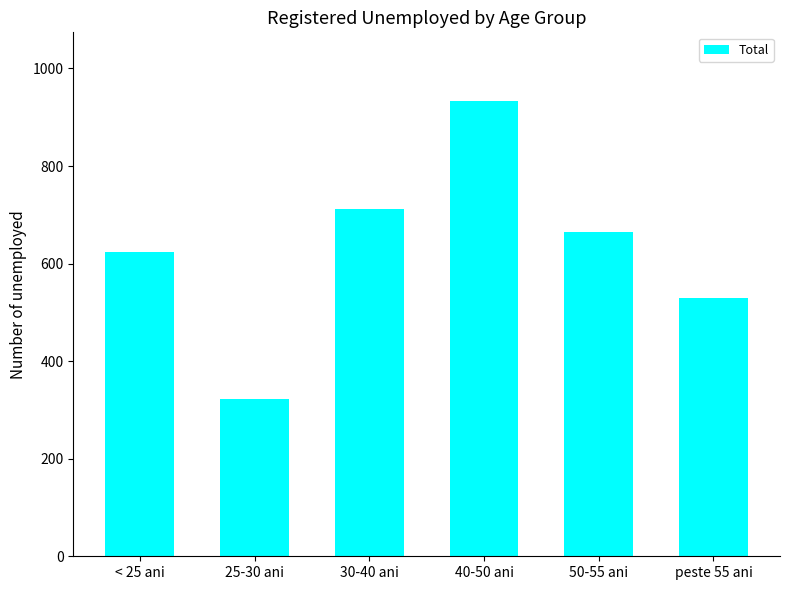

The value at 30-40 ani is 711. True or false?

True